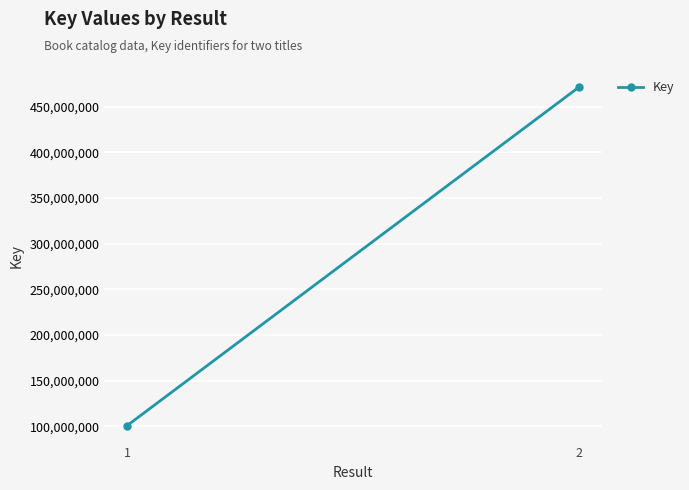

How many series are shown in this chart?

1